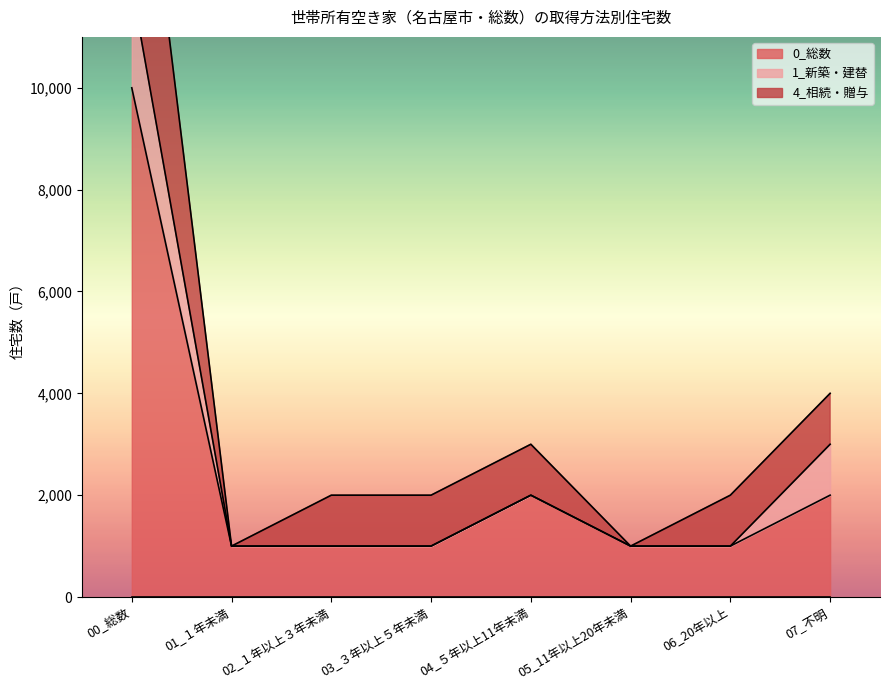

What is the label of the 8th point from the right?

00_総数